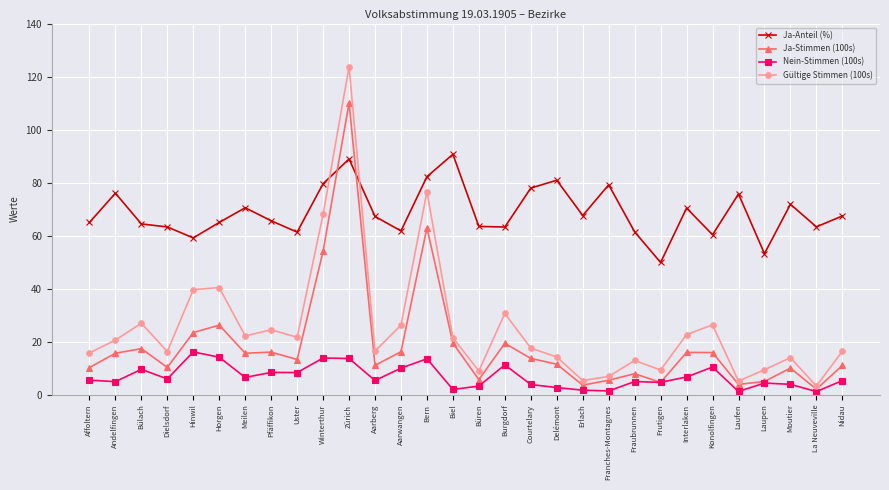

At which category does Ja-Stimmen (100s) reach its first local peak?

Bülach